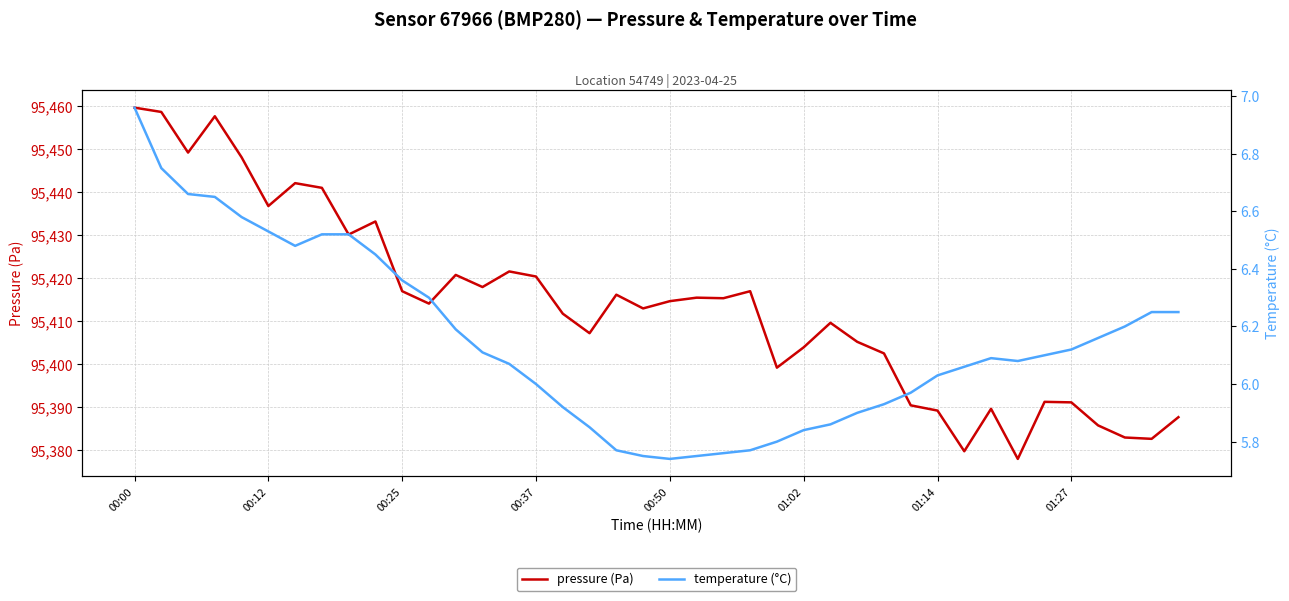

The value of pressure (Pa) at 31 is 129380.7. True or false?

False